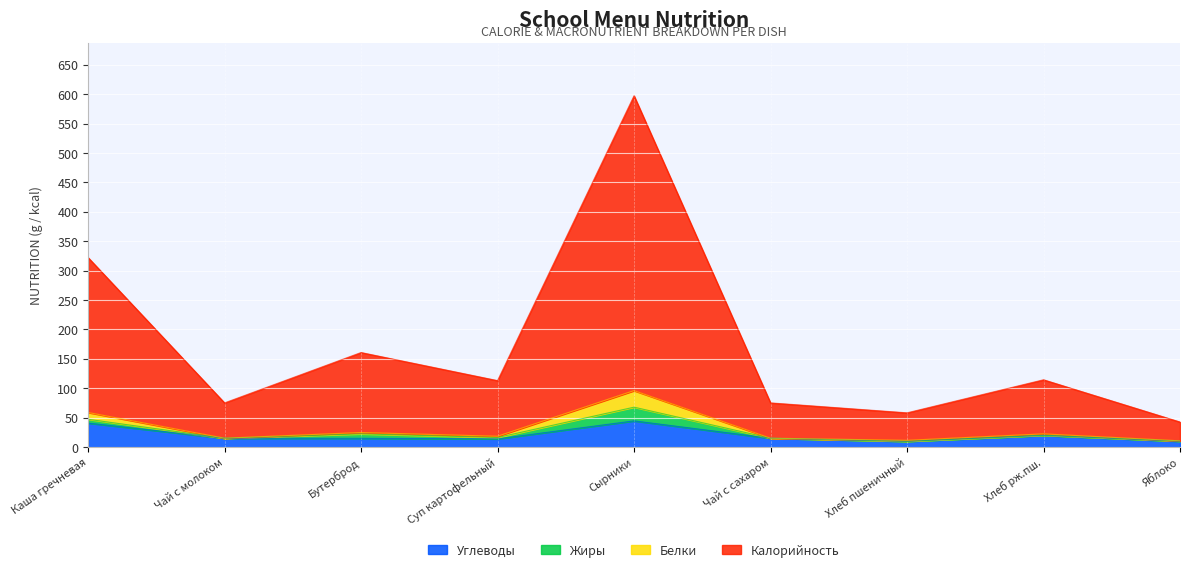

In Углеводы, how many points are higher than both neighbors (excluding endpoints)?

2